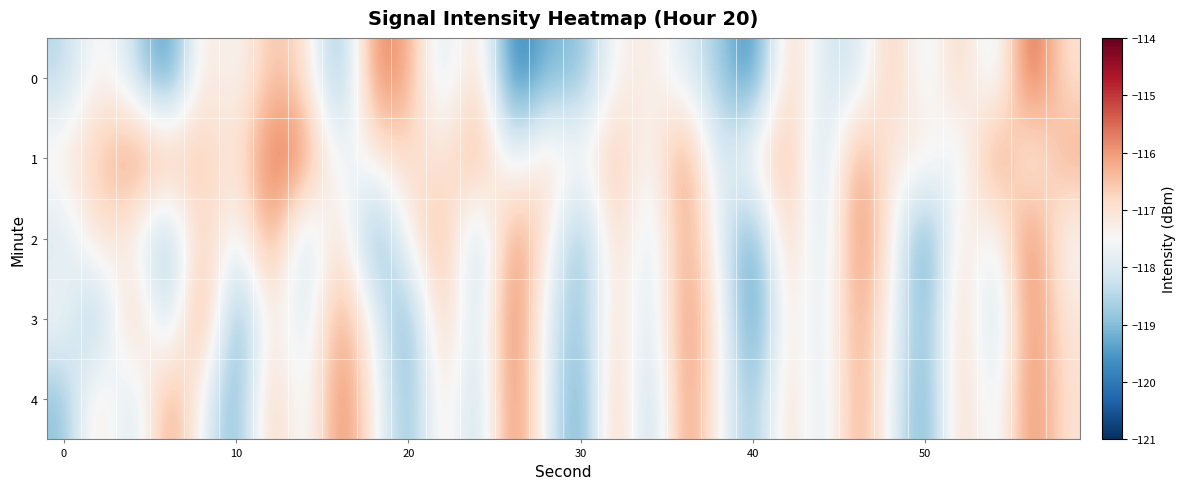

At how many categories does at least one series exceed -117?

23